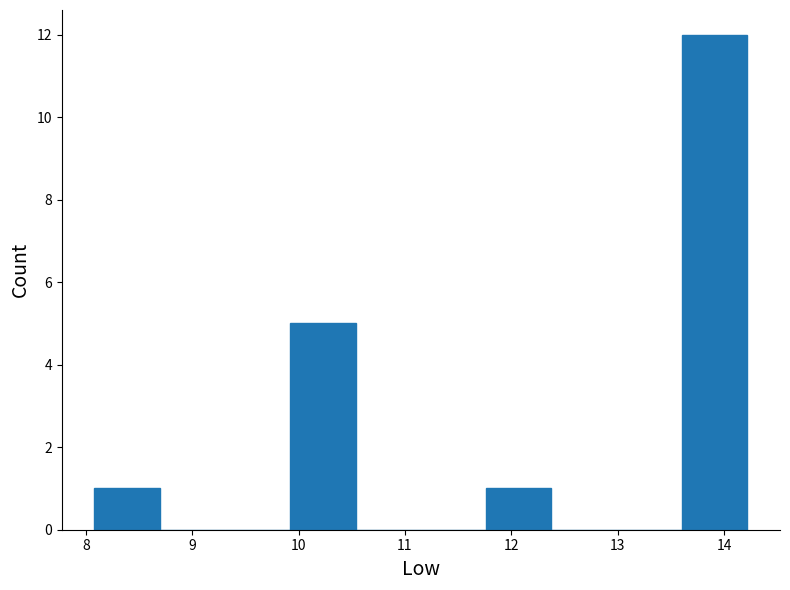

How tall is the bar that spans 11.8 to 12.4 on the x-axis? Neither the bar edges nor the heights are printed on the chart, so give them approximately, as read against the axes.

1